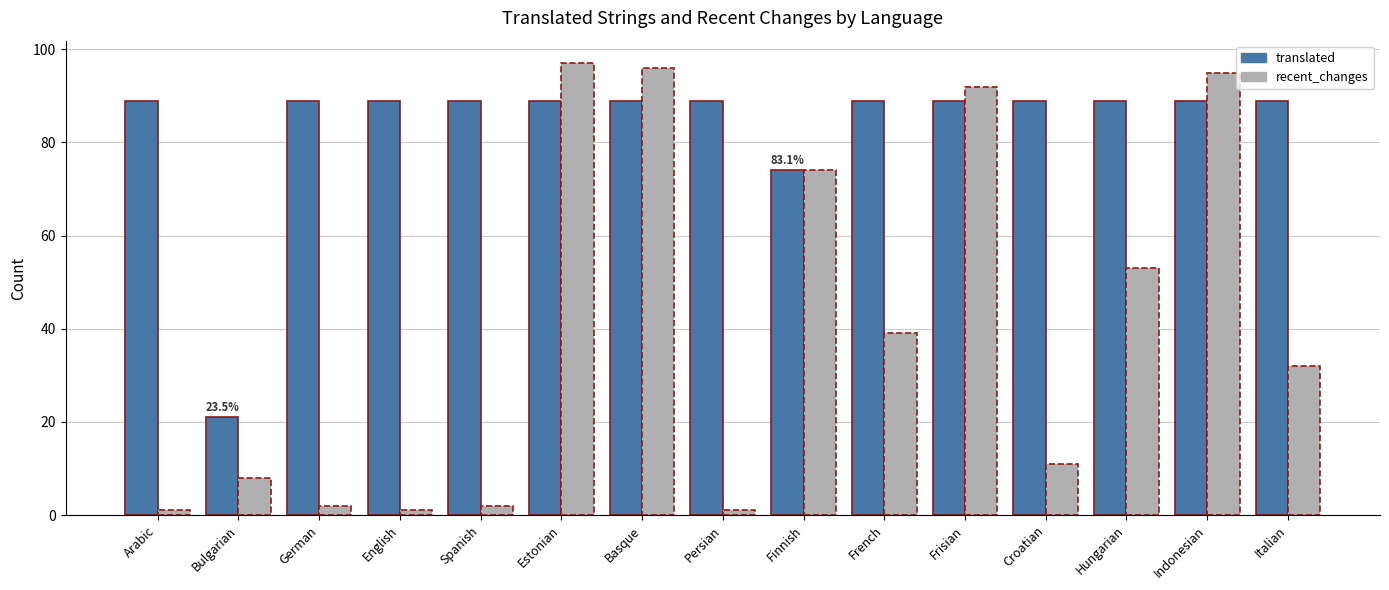

Which series has the largest total across all categories?

translated